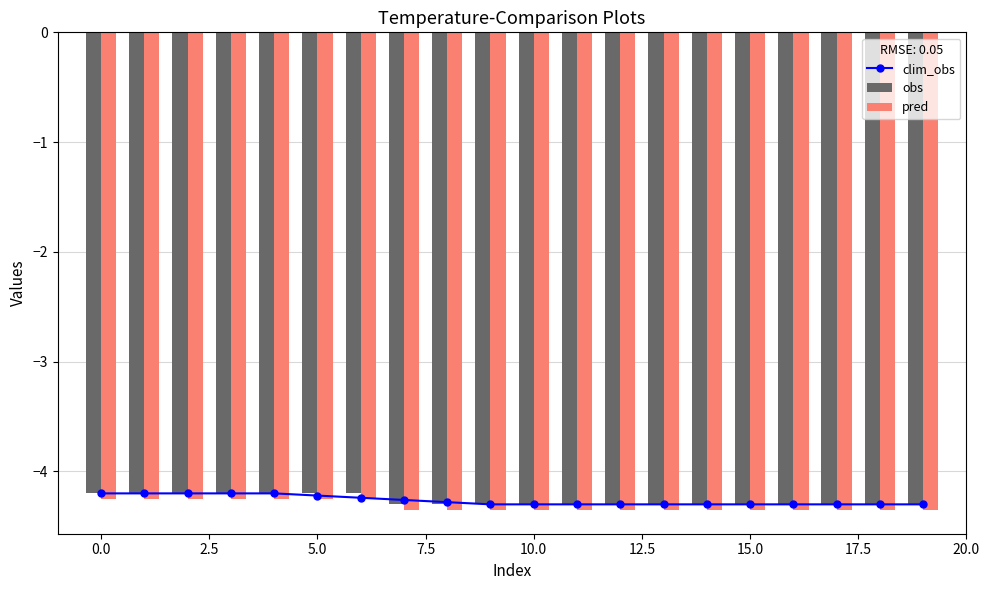

What is the sum of all obs values?

-85.3